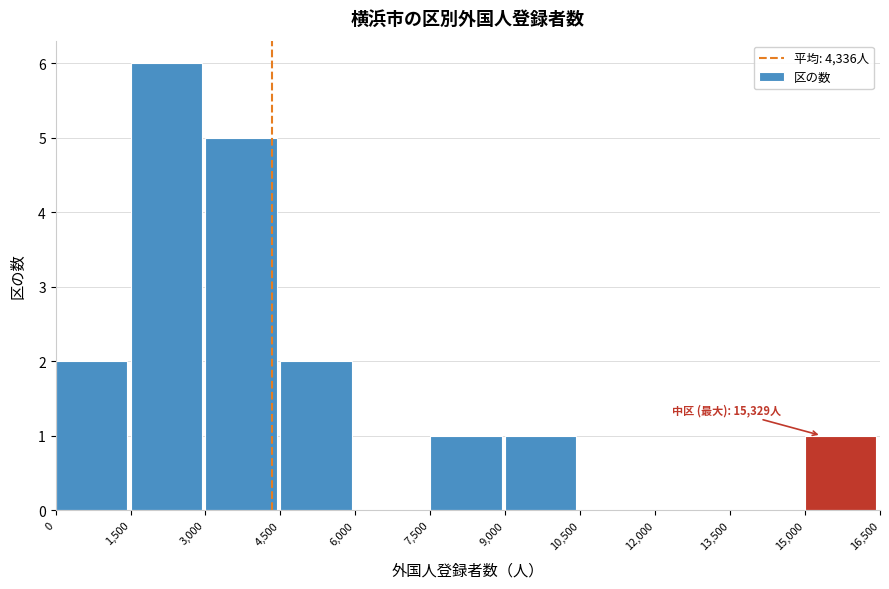

Over which range of the x-axis is the bar tallest?

1,500 to 3,000